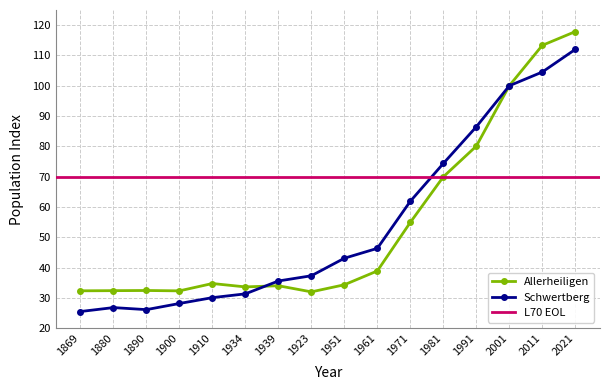

True or false: Allerheiligen has a value of 0.4 at 1900.

False